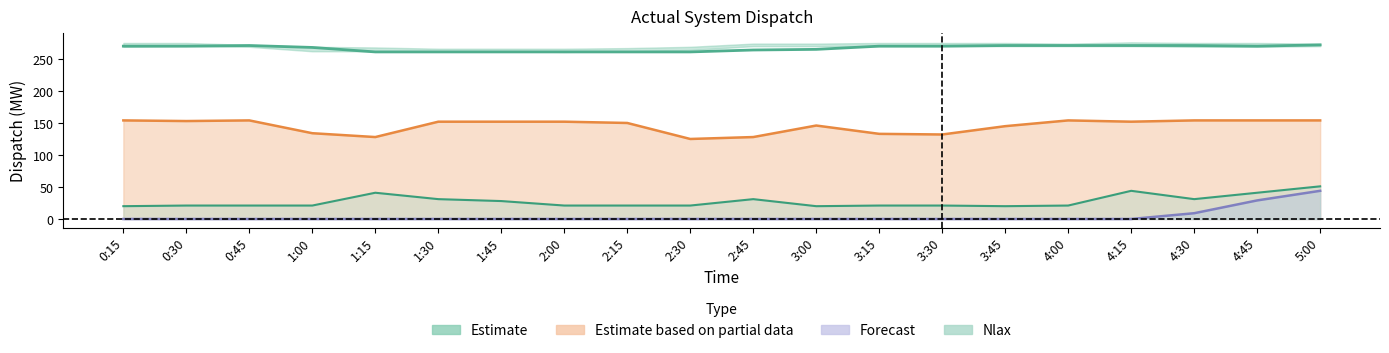

At which label is LVPS 1 closest to 266?

3:00